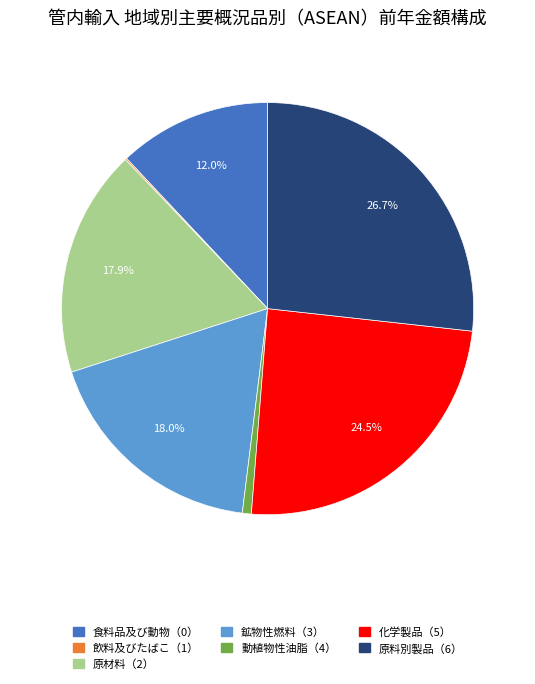

Does 原材料（2） represent more than half of the total?

No